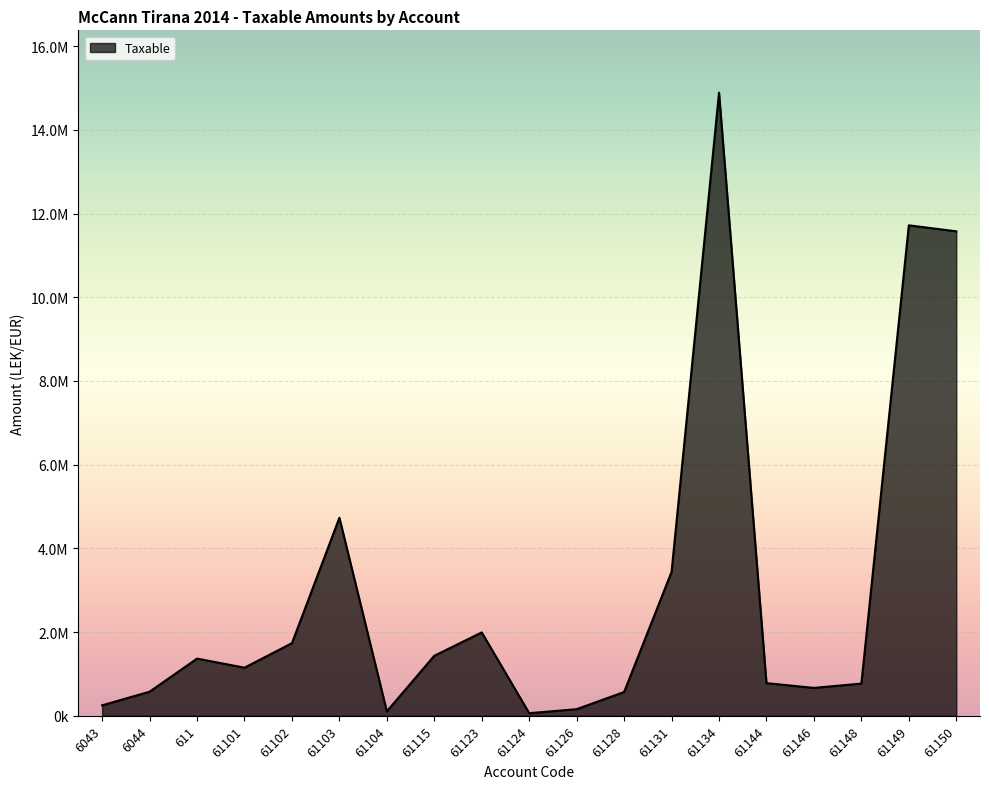

What is the average value?

3050467.3